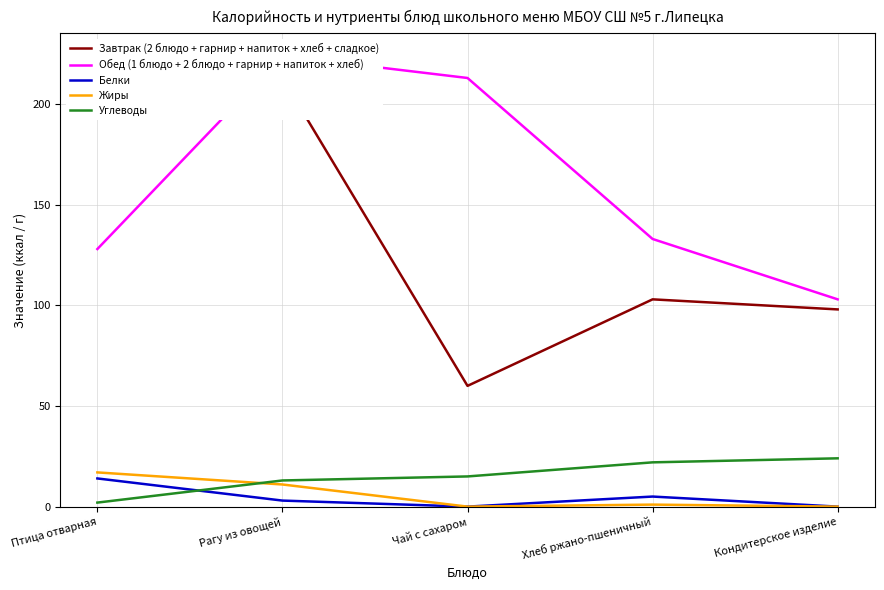

What is the label of the 4th point from the left?

Хлеб ржано-пшеничный